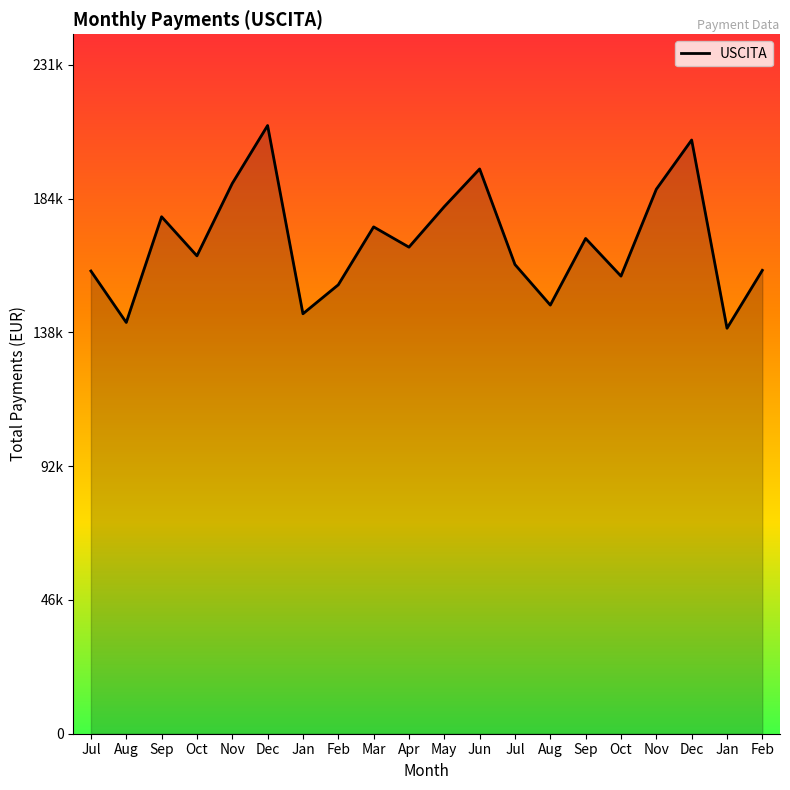

What is the label of the 2nd point from the right?

Jan